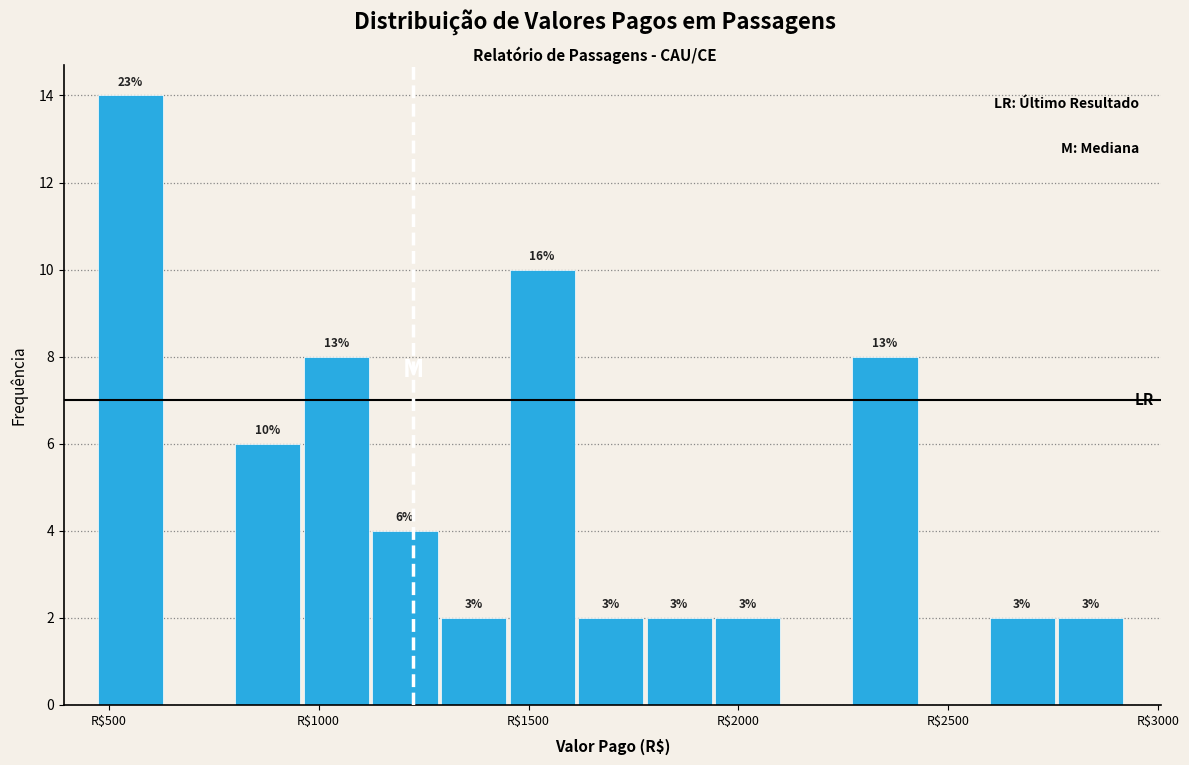

Read against the x-axis, roughly where is the centre of the tallest bar?

550